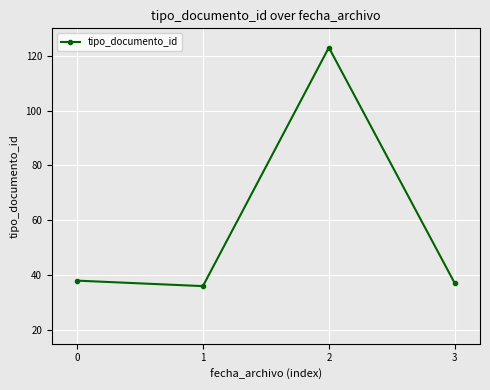

What is the value of the 1st point from the left?

38